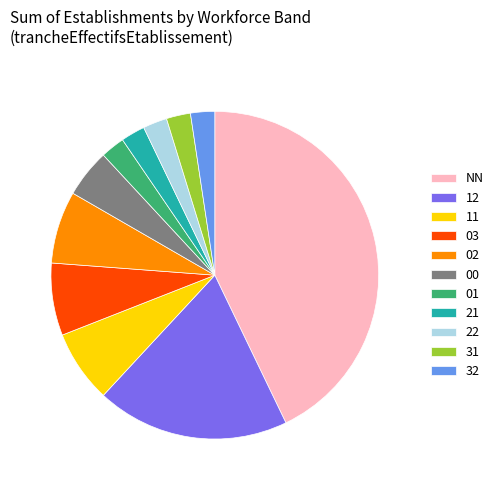

Is the sum of 22 and 11 greater than half?

No